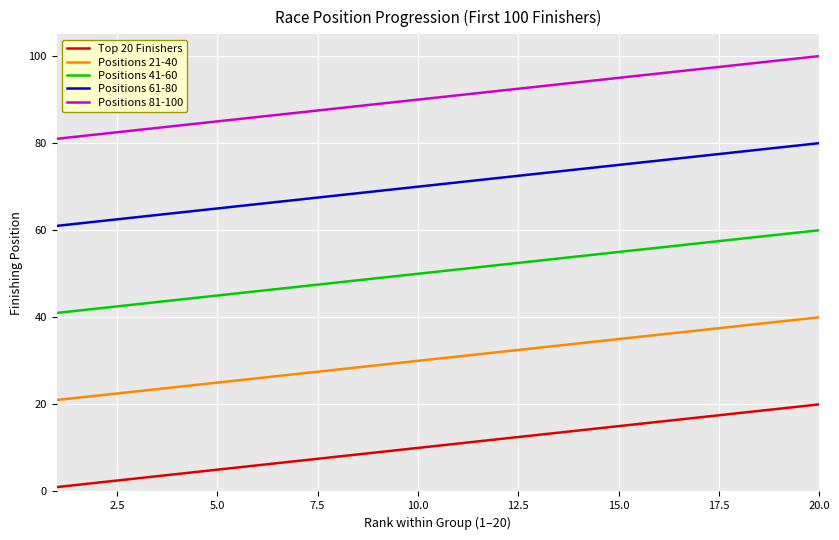

Rank the series by their average value, from highest to lowest.

Positions 81-100, Positions 61-80, Positions 41-60, Positions 21-40, Top 20 Finishers